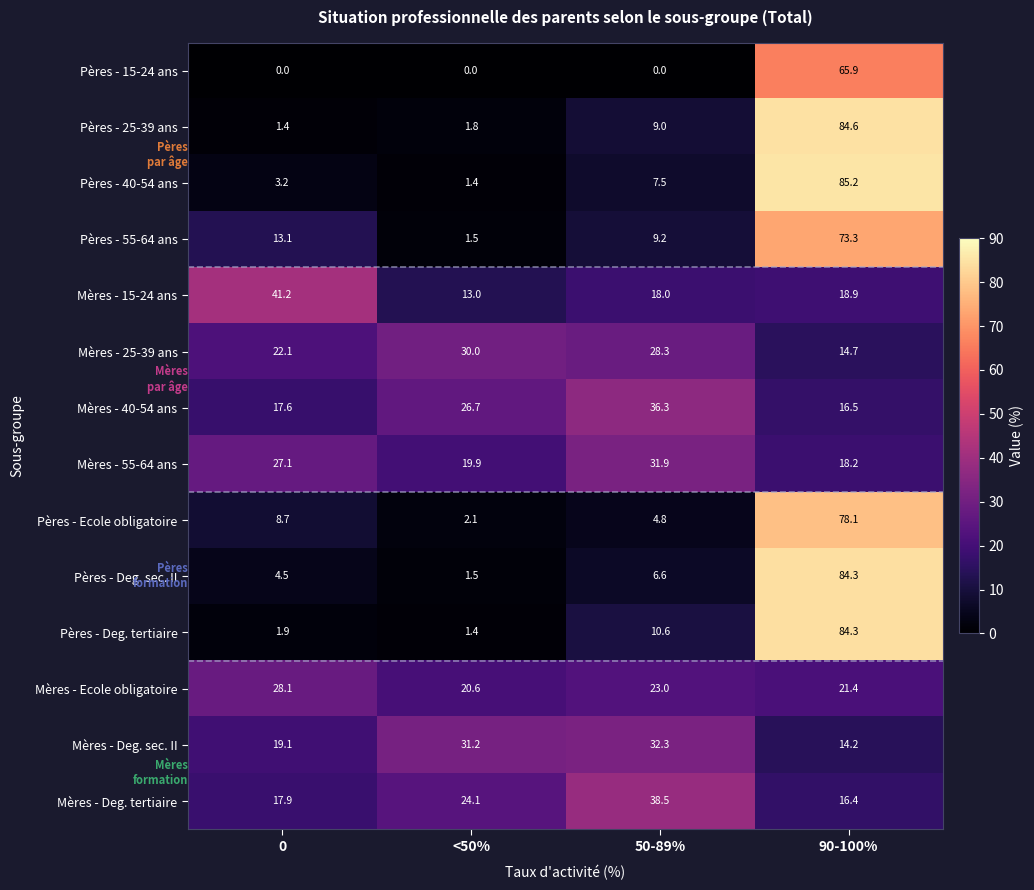

At how many categories does at least one series exceed 67?

1